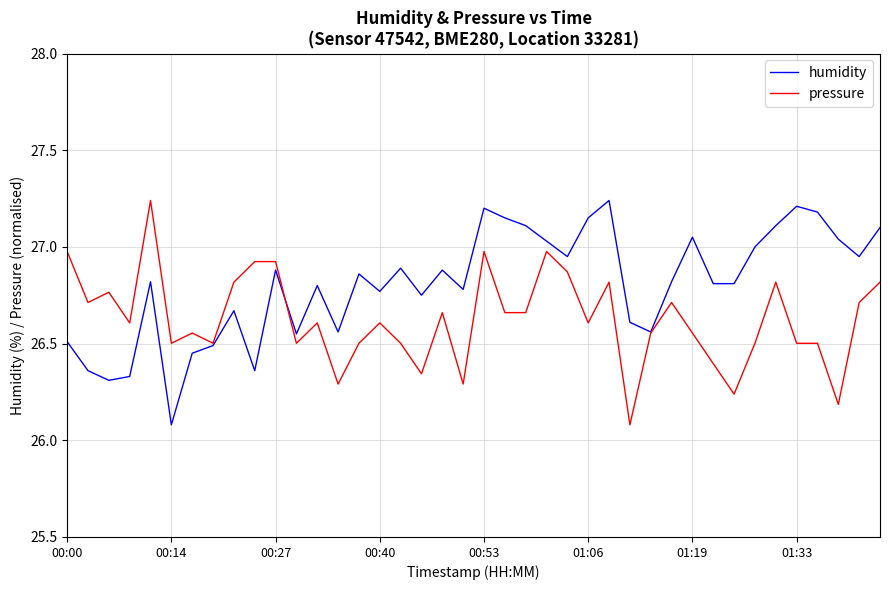

List the series in order of their overall mean, highest first.

humidity, pressure